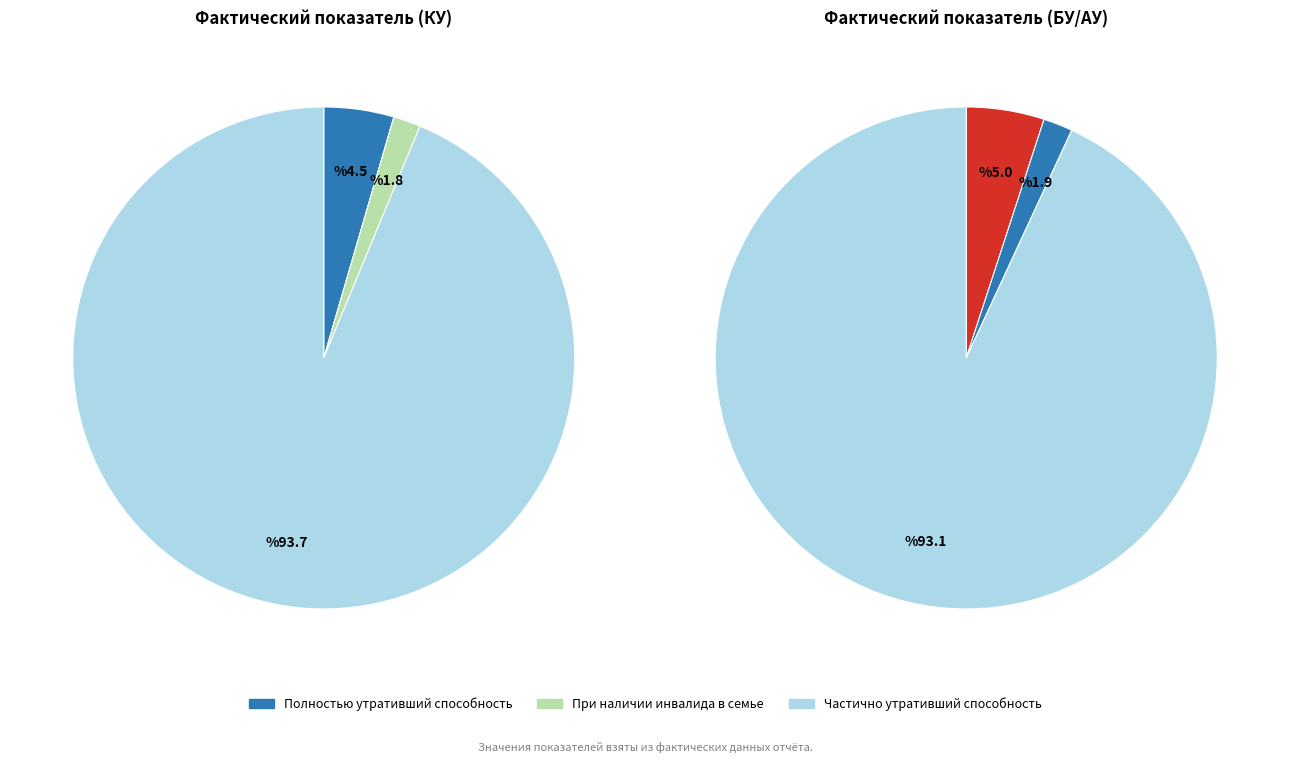

What is the majority slice?

Частично утративший способность